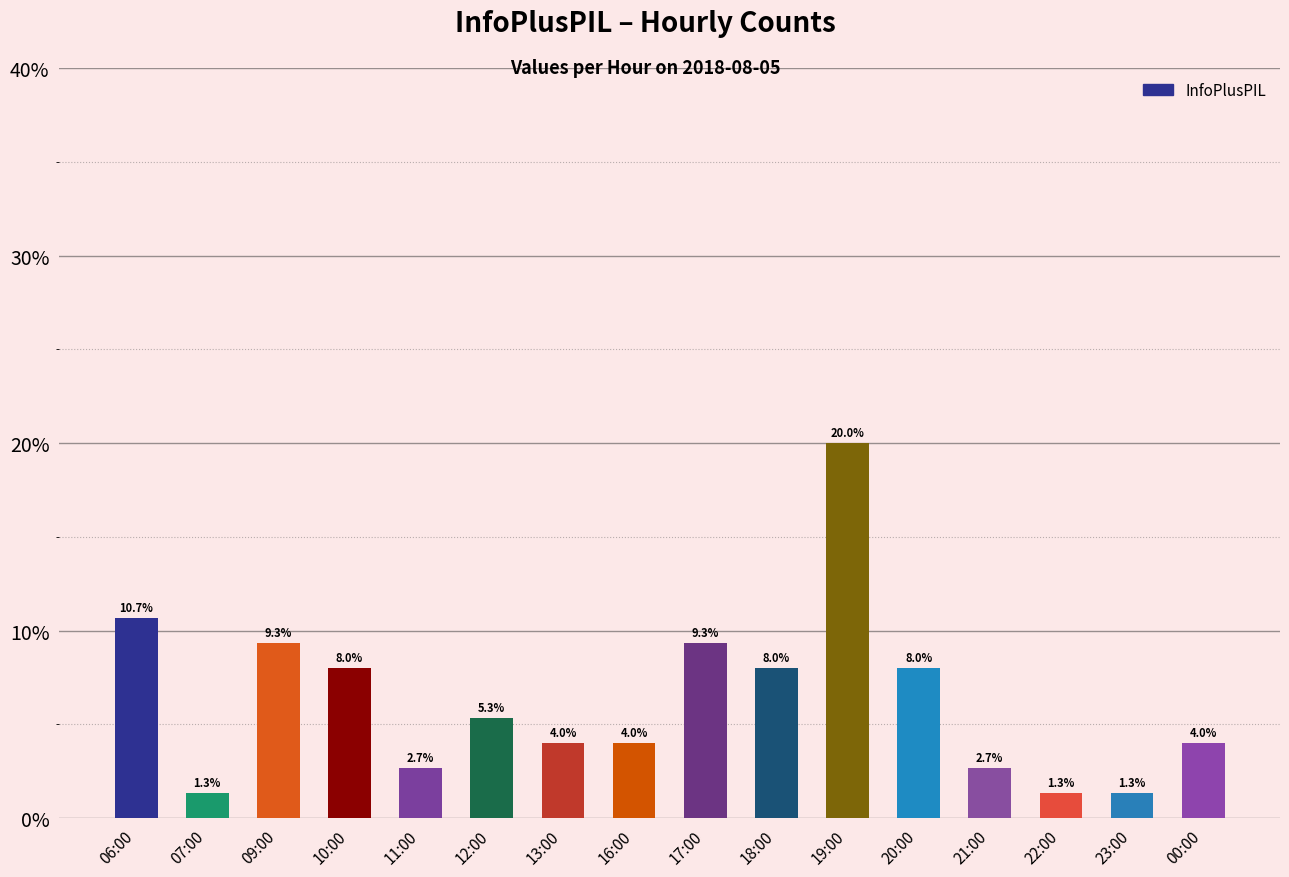

What is the change in value from 12:00 to 21:00?

-2.7